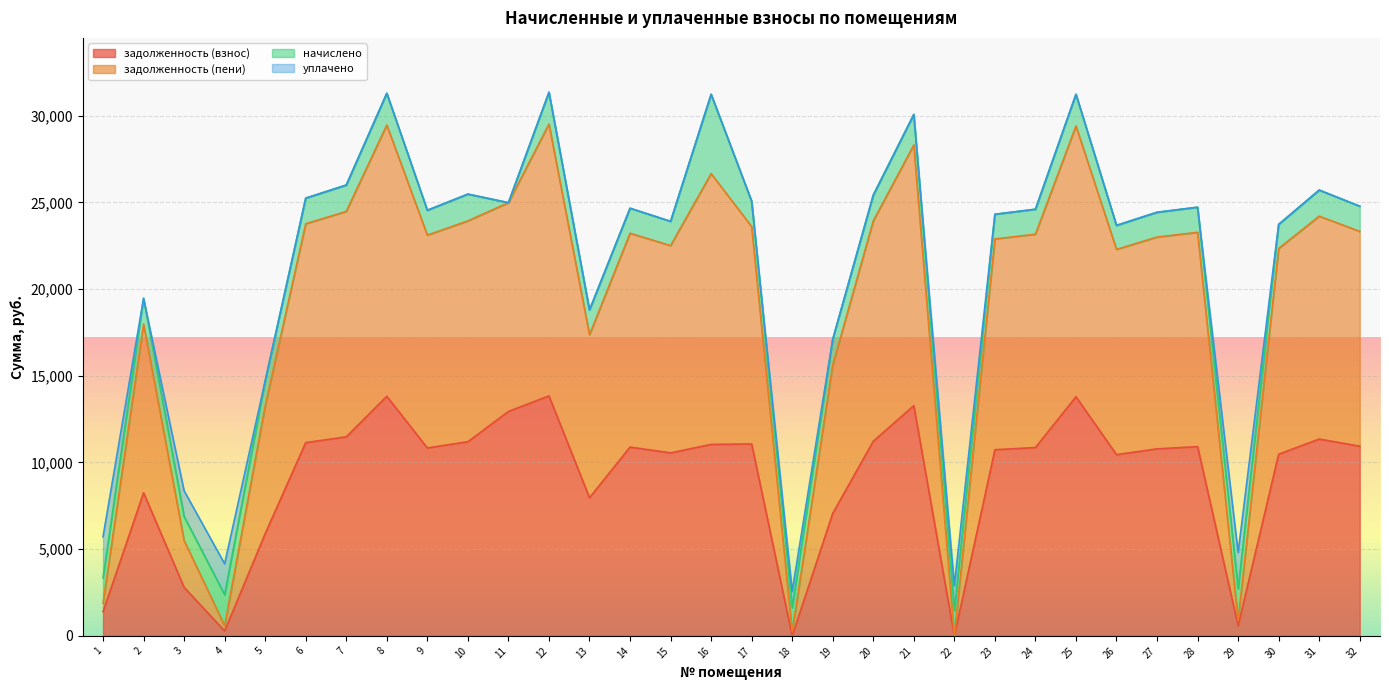

What is the value of the задолженность (взнос) point at the 6th from the left?

11145.1